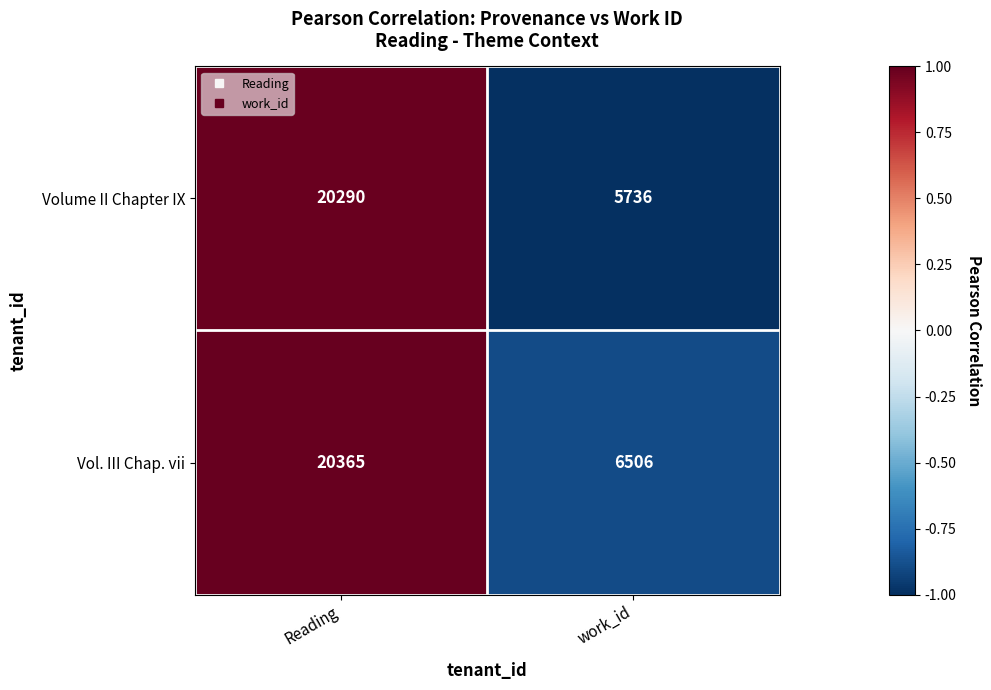

At which category is the sum across all series the highest?

Reading